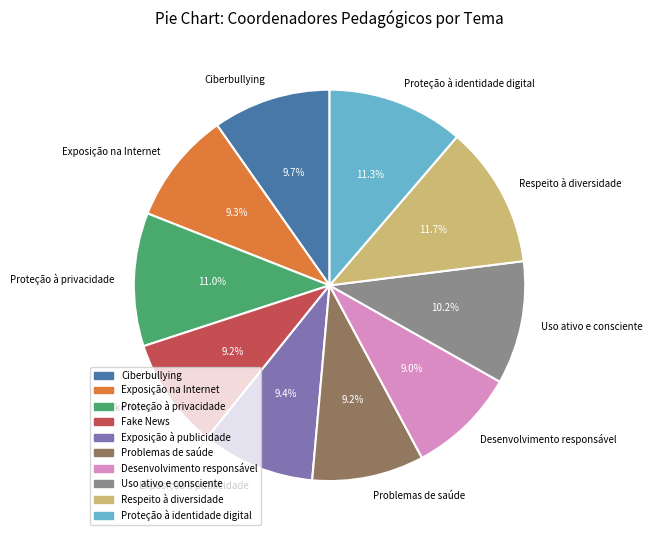

How many segments does this pie chart have?

10